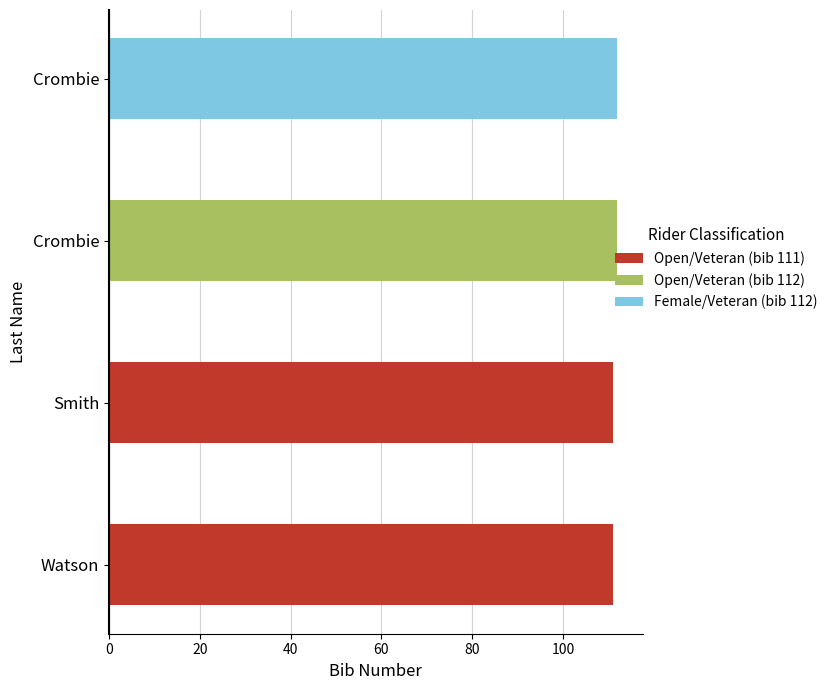

What is the label of the 3rd bar from the left?

Crombie